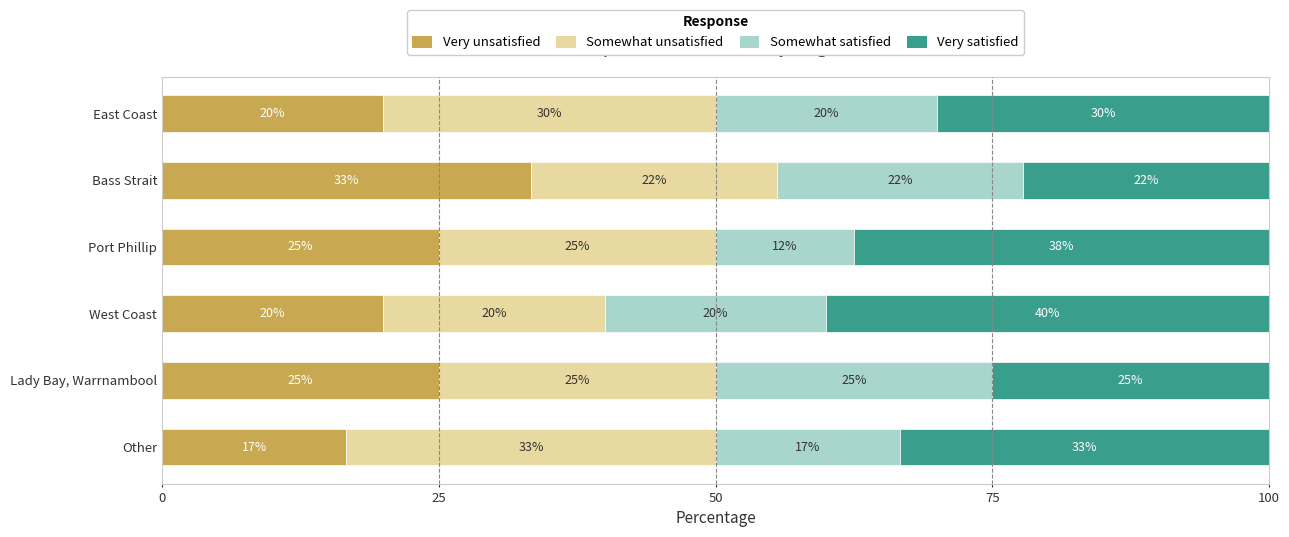

Count the number of data series in this chart.

4